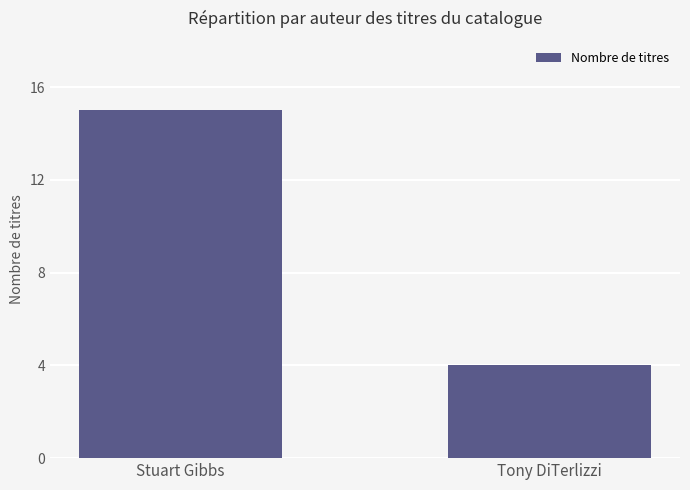

Rank the categories by value from highest to lowest.

Stuart Gibbs, Tony DiTerlizzi